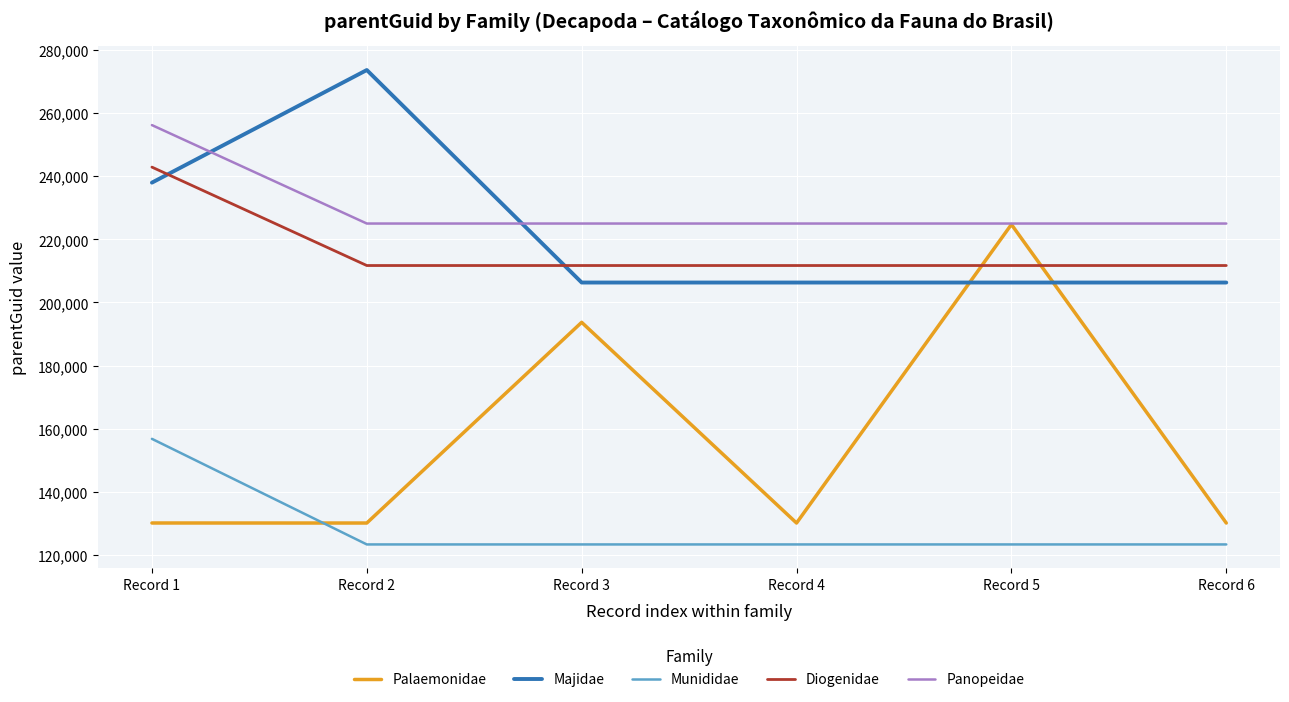

What is the lowest value of the Diogenidae series?

211732